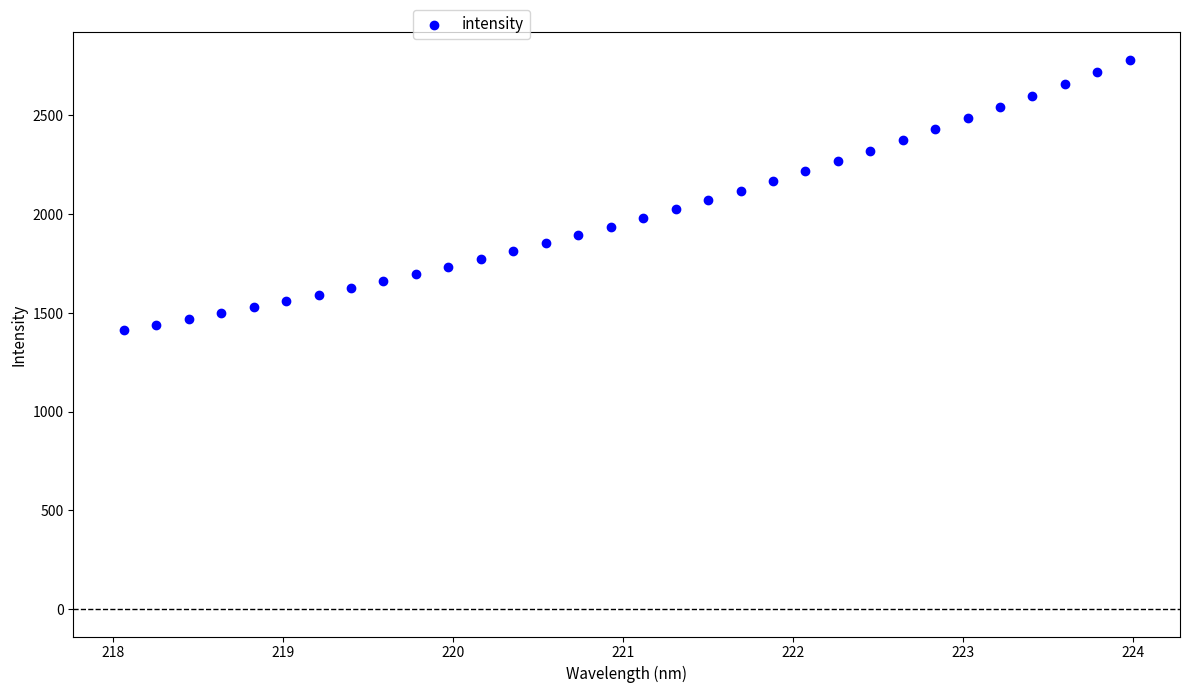

What is the range of Y values (max minus min)?

1370.9